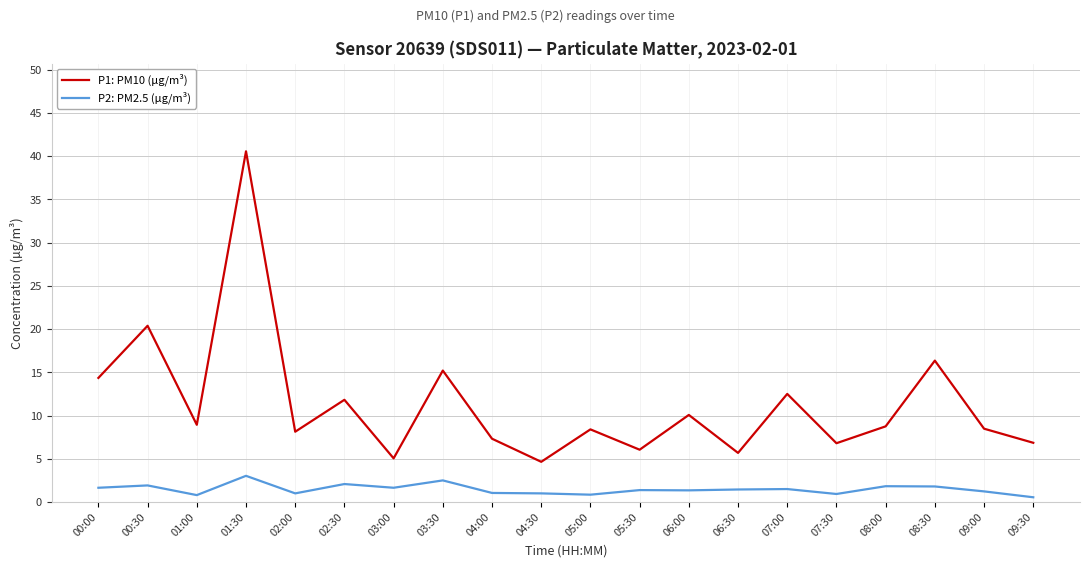

True or false: P2: PM2.5 (µg/m³) and P1: PM10 (µg/m³) cross at least once.

False